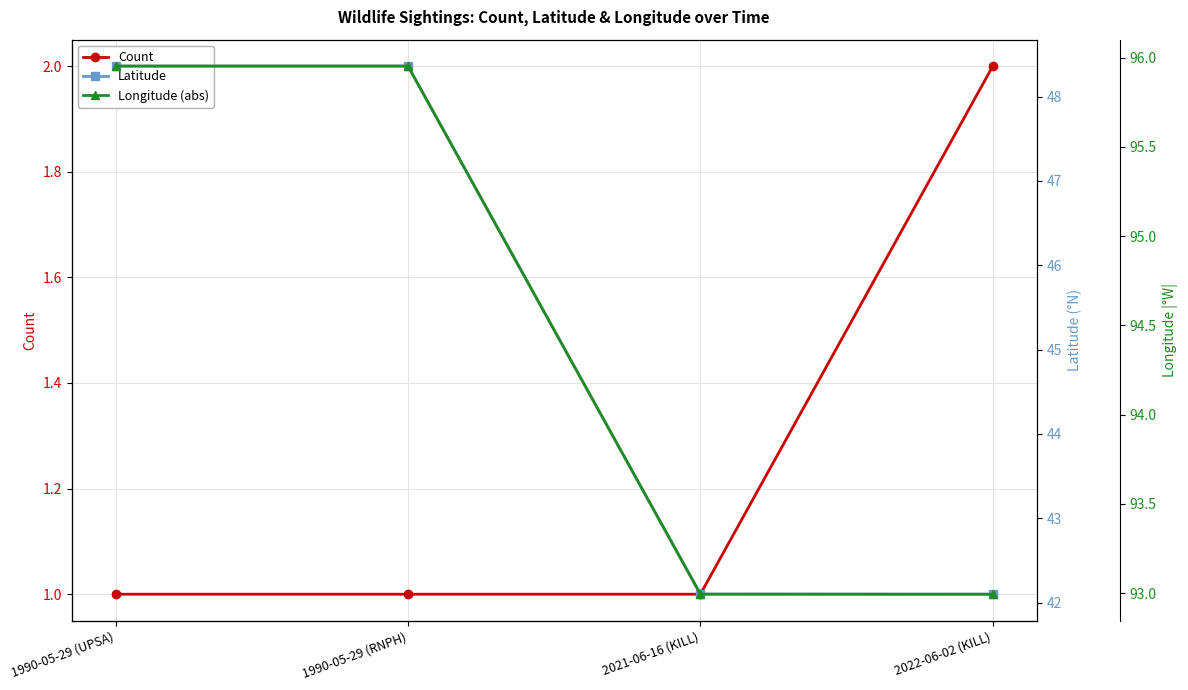

What is the label of the 3rd point from the left?

2021-06-16 (KILL)